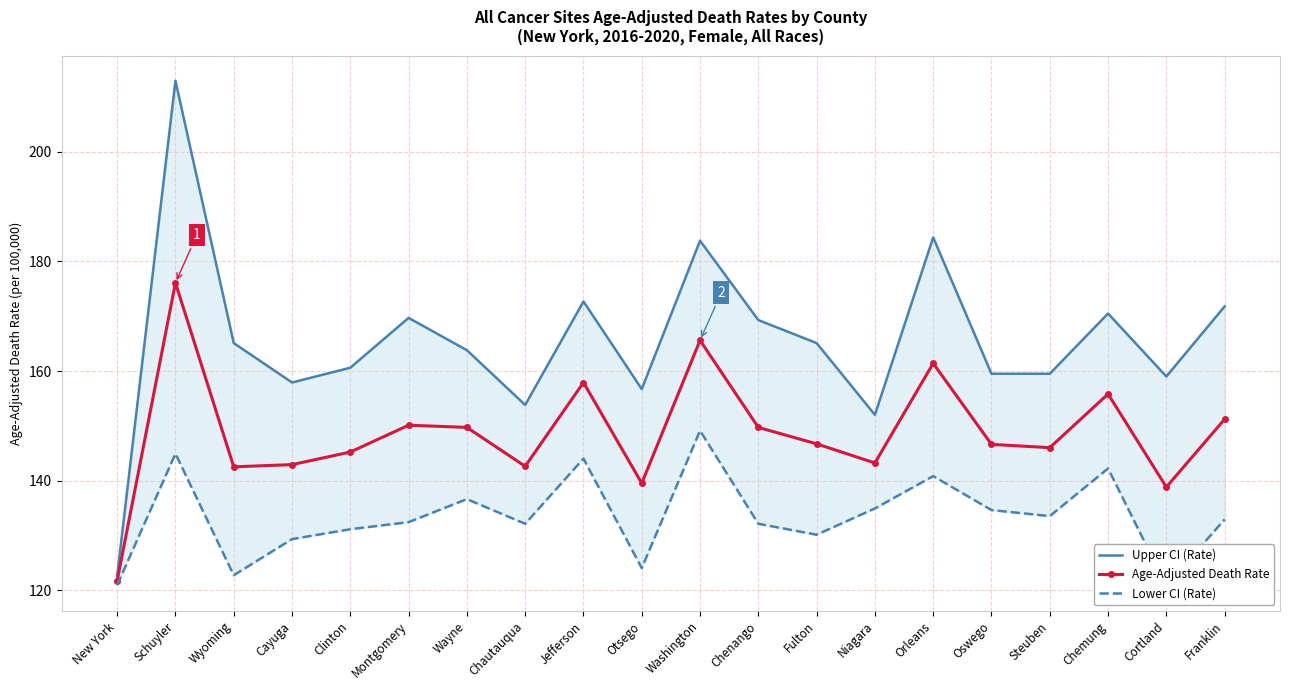

What is the approximate value of Age-Adjusted Death Rate at Montgomery?

150.1